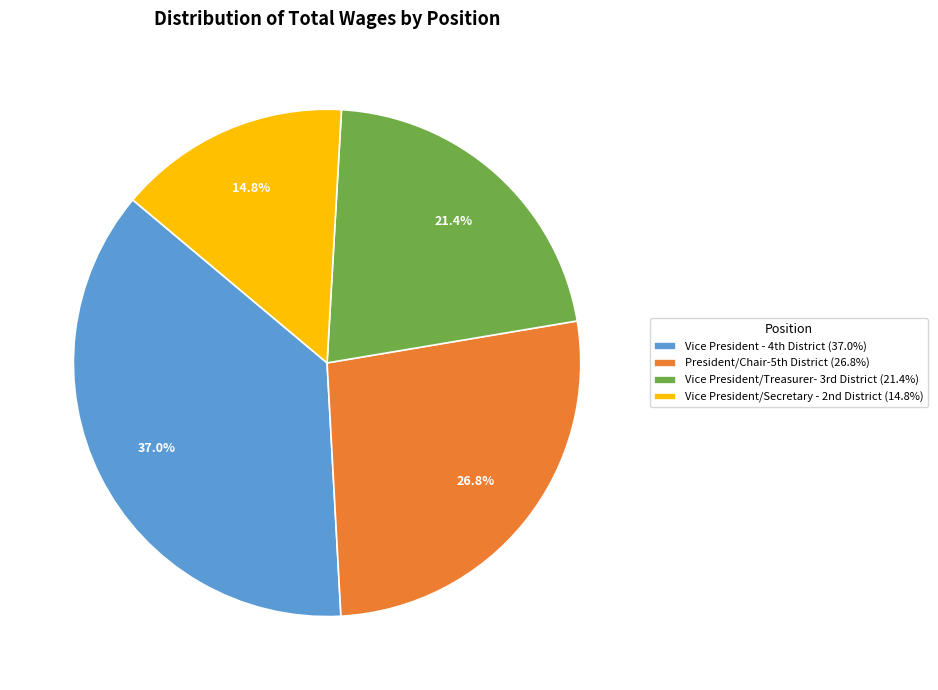

Count the number of slices in the pie.

4